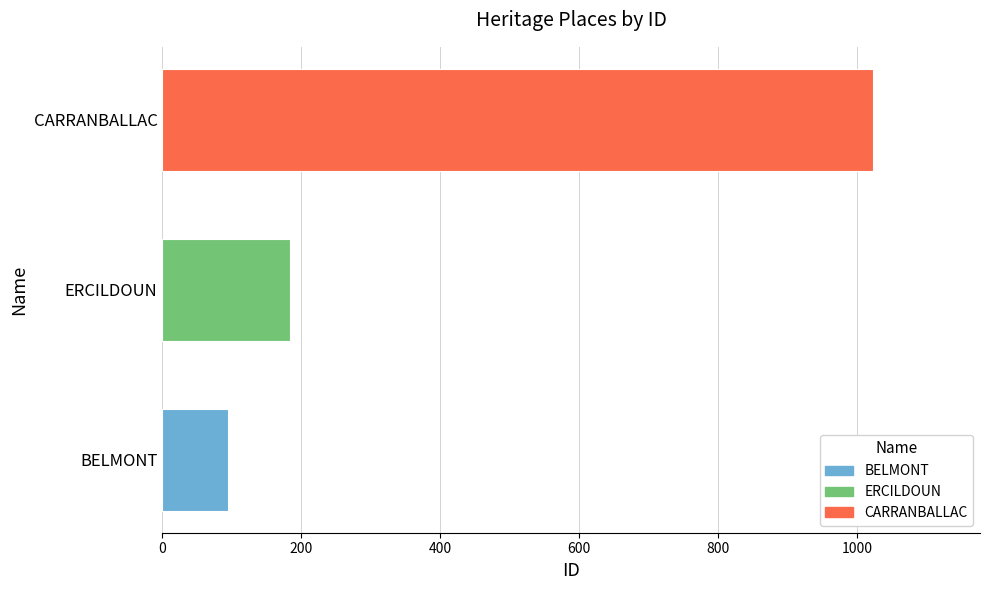

Does the chart contain any negative values?

No